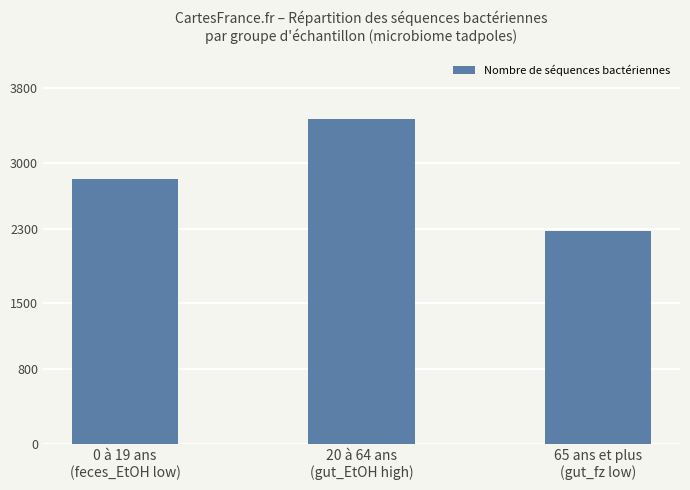

What is the change in value from 0 à 19 ans
(feces_EtOH low) to 65 ans et plus
(gut_fz low)?

-551